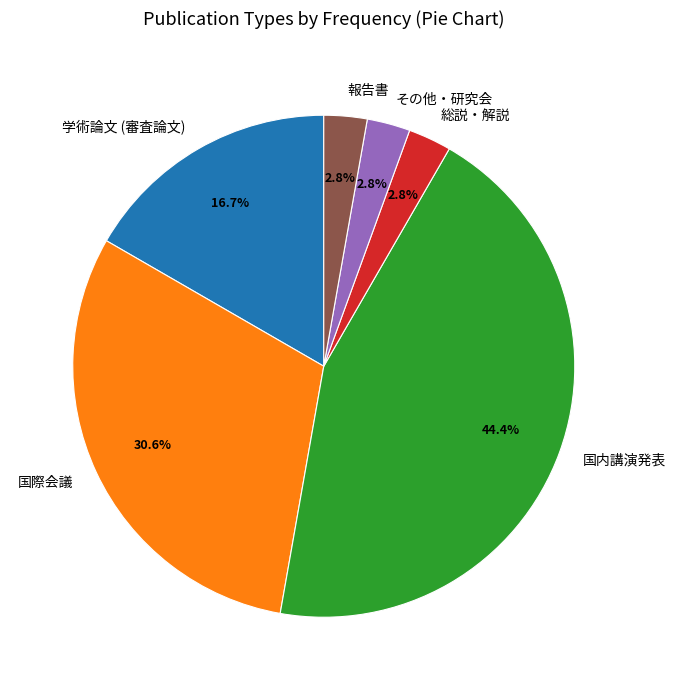

How many segments does this pie chart have?

6